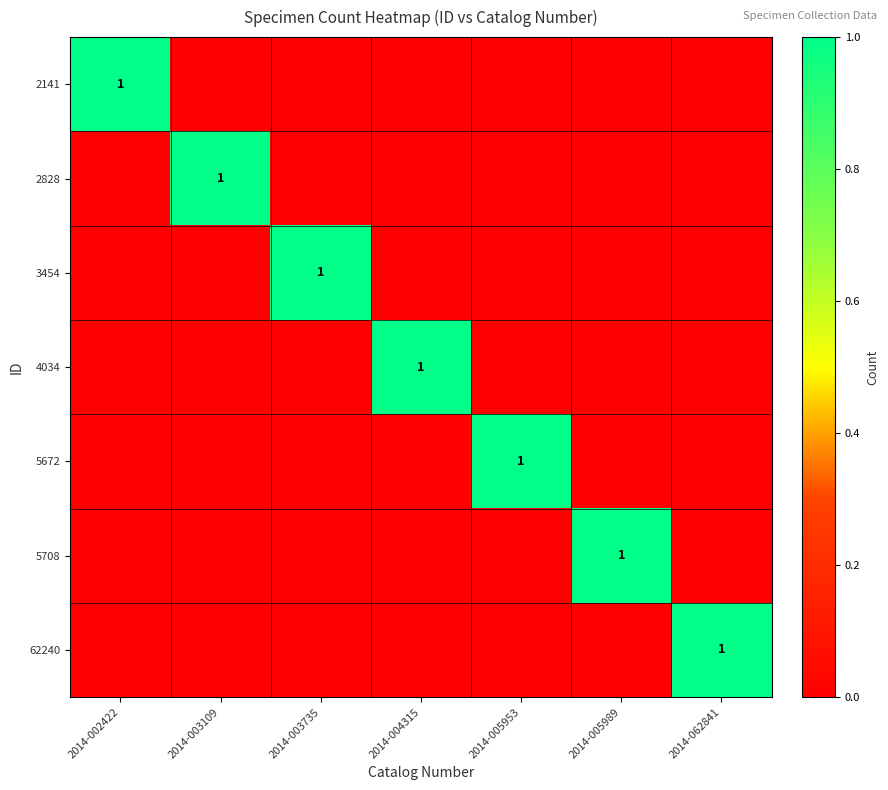

The value of 2828 at 2014-003109 is 1. True or false?

True